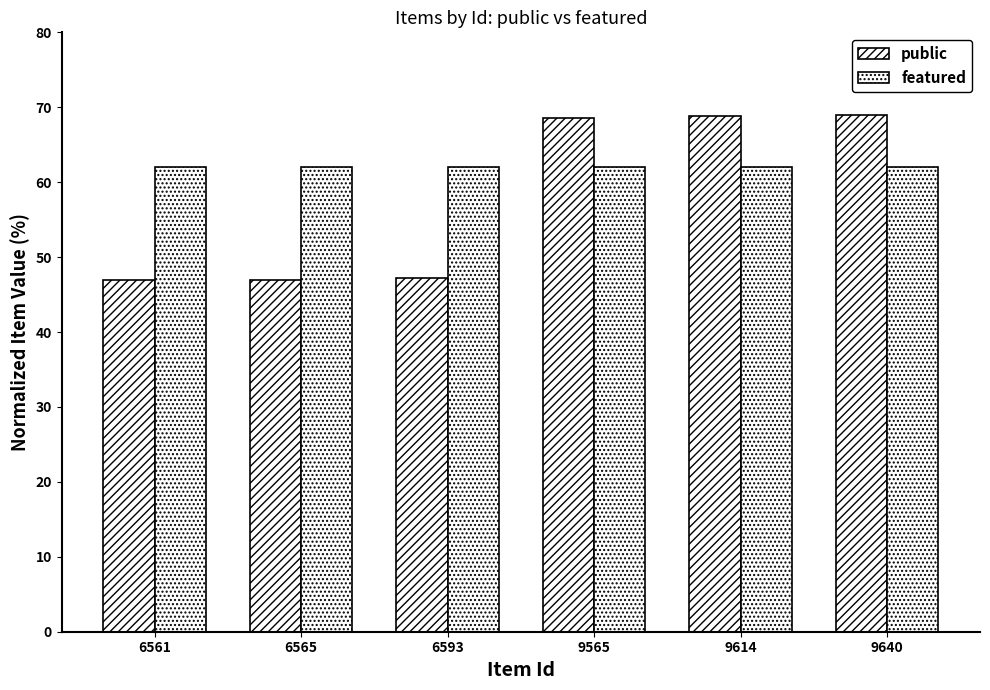

How many bars are there in total?

12